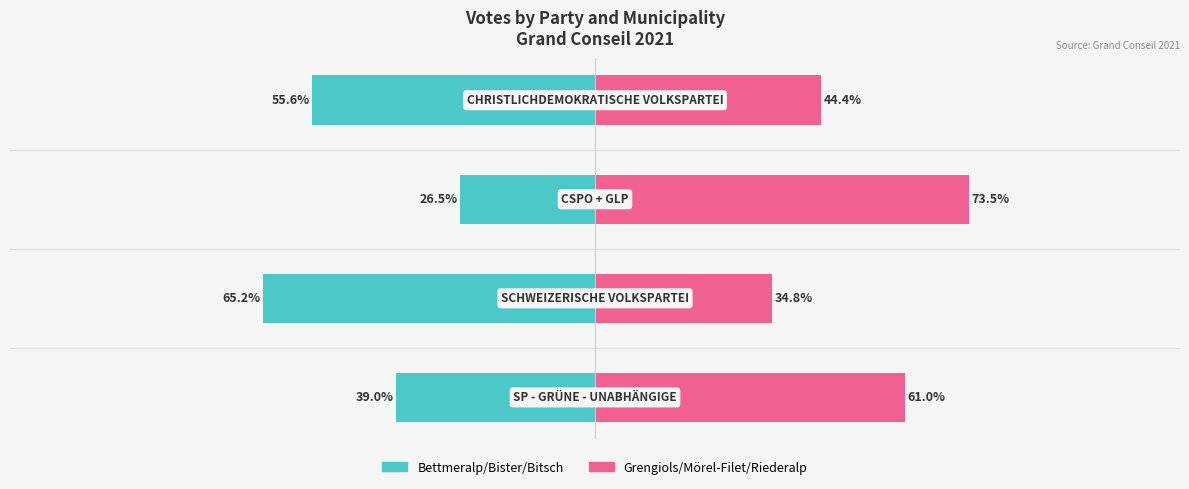

What is the difference between the Grengiols/Mörel-Filet/Riederalp values at 2 and 0?

12.5